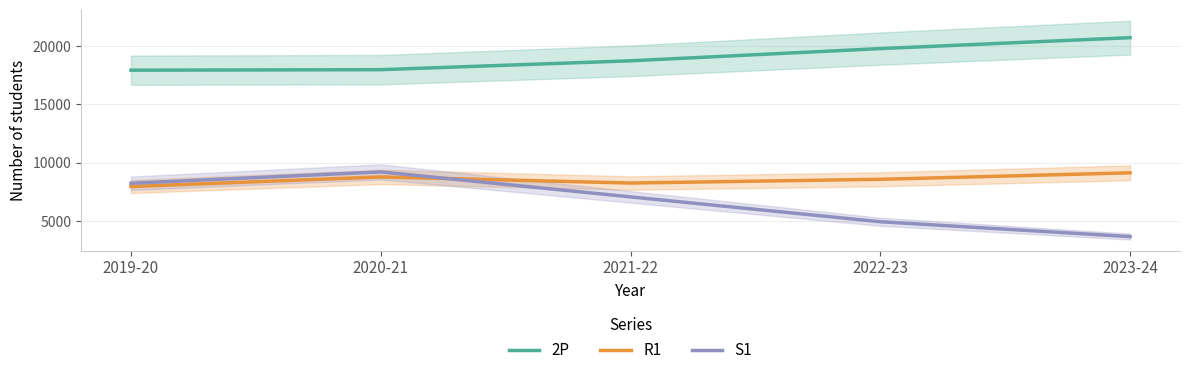

At which label does R1 first exceed 8572?

2020-21